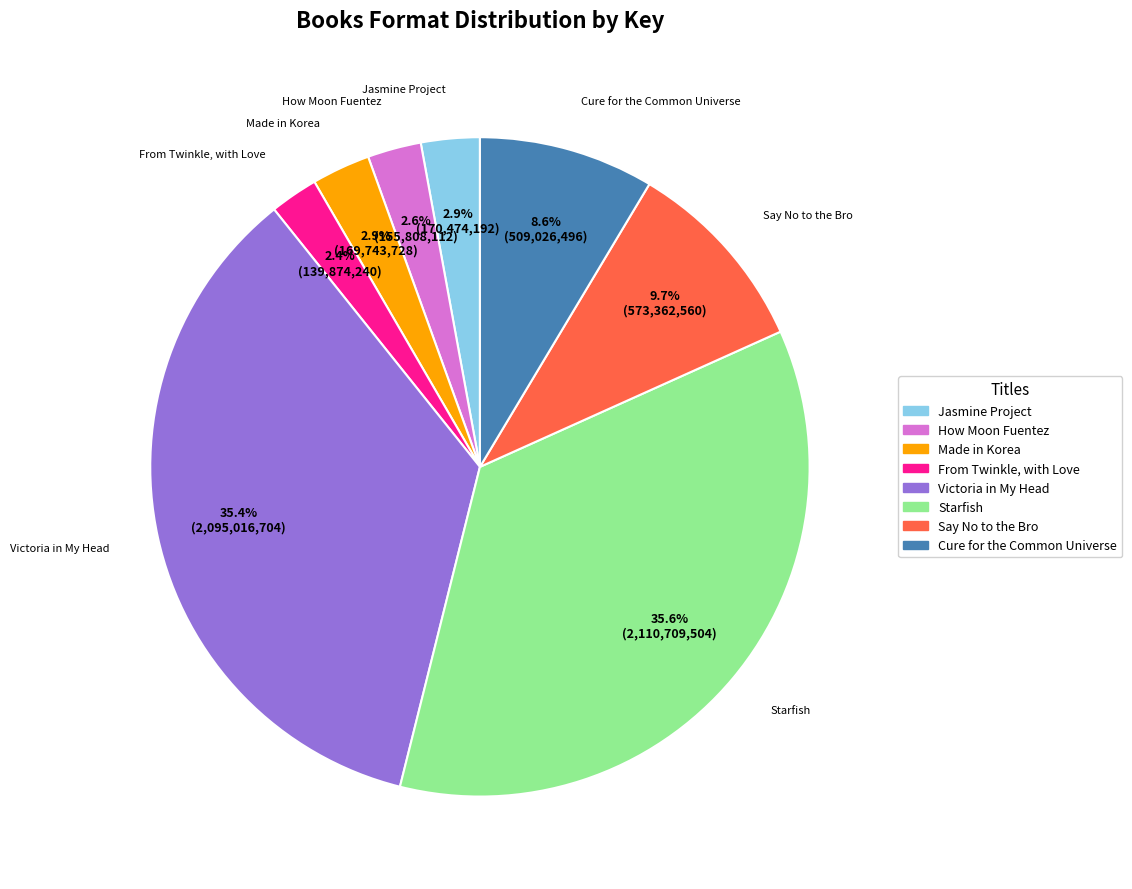

Count the number of slices in the pie.

8